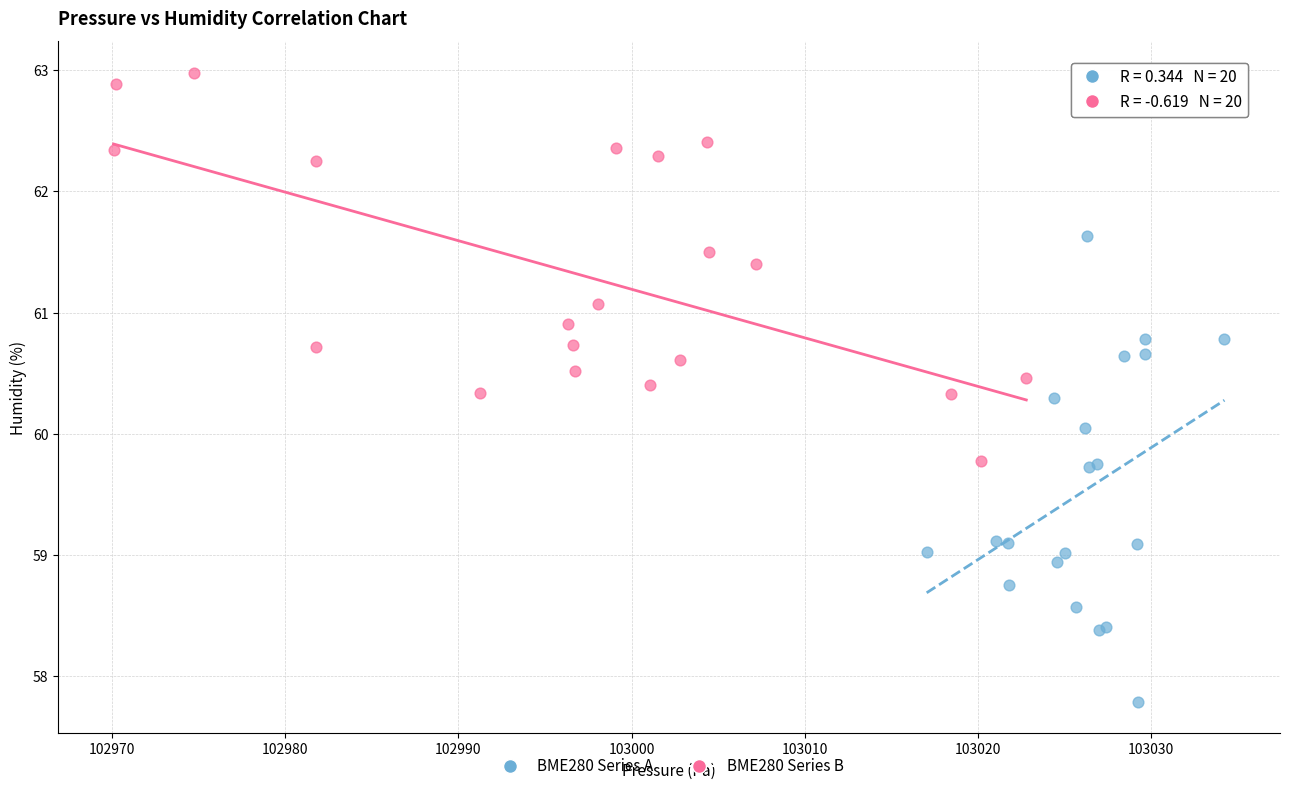

Which series has the widest spread of Y values?

BME280 Series A